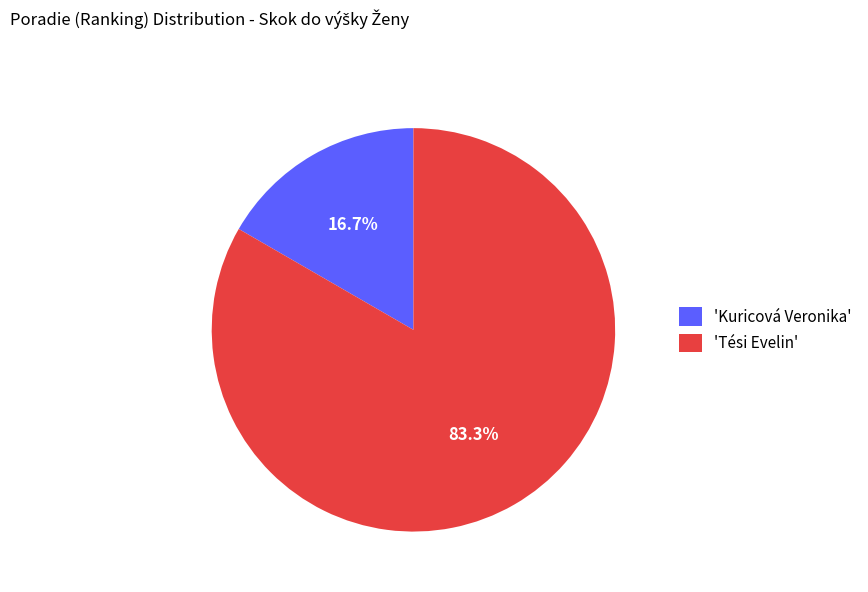

Do 'Tési Evelin' and 'Kuricová Veronika' together represent more than half of the pie?

Yes